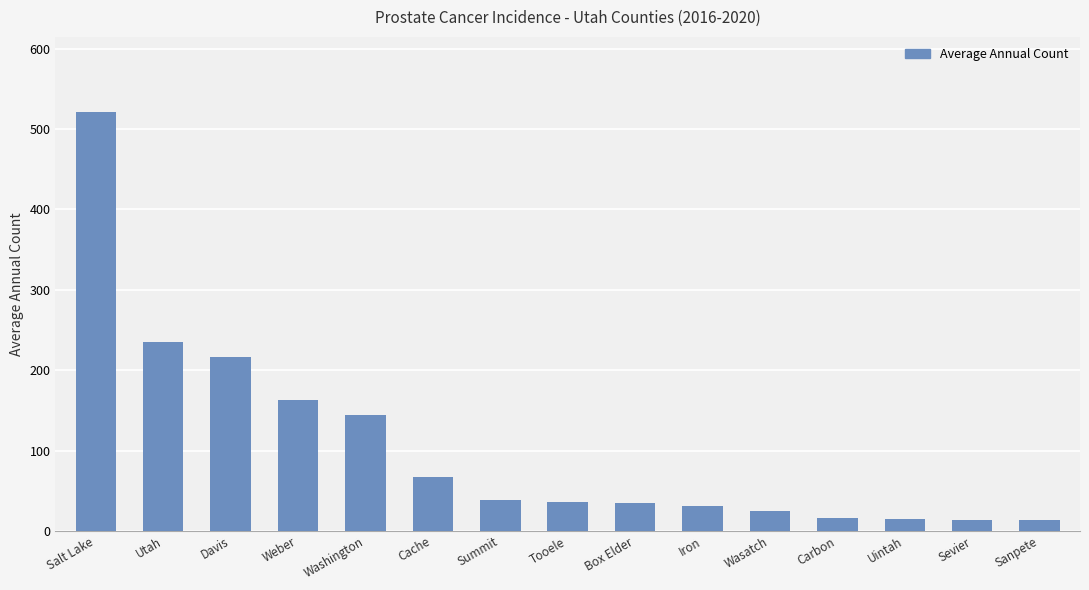

How many data points does each series have?

15